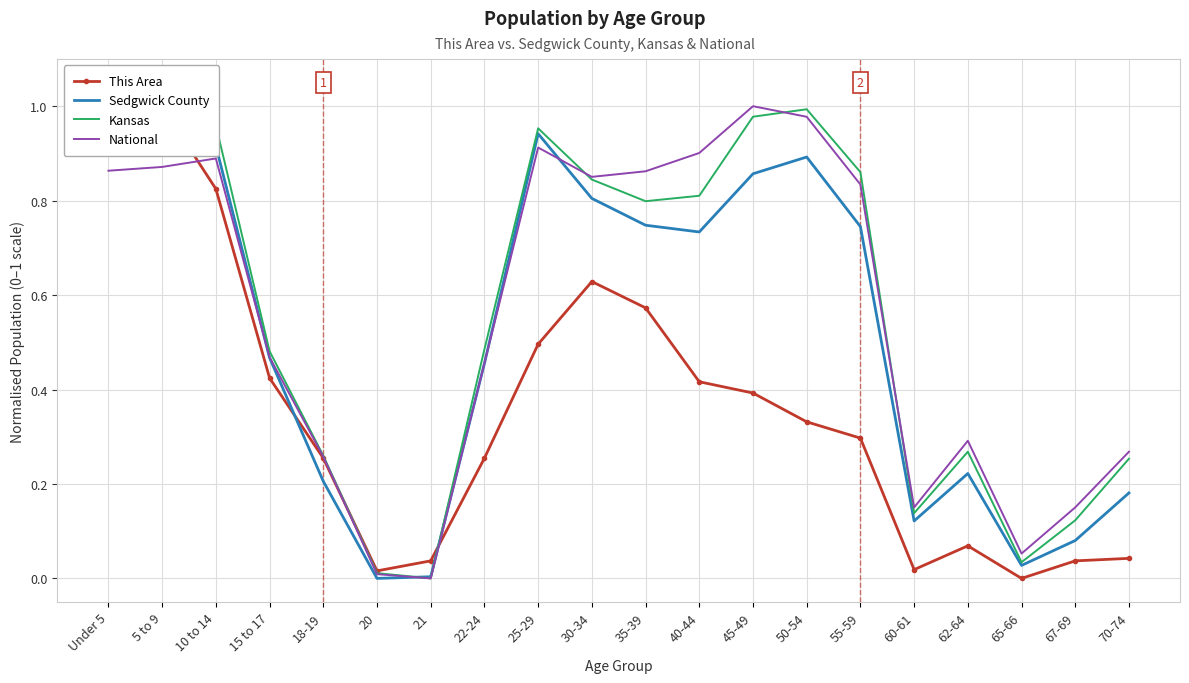

Which series has the largest total across all categories?

Kansas